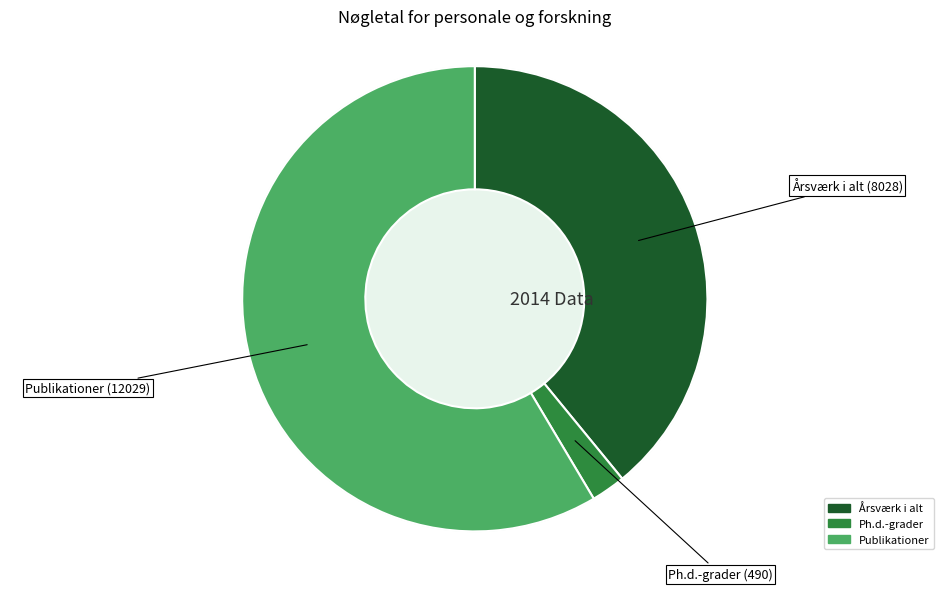

True or false: Årsværk i alt accounts for 39% of the total.

True